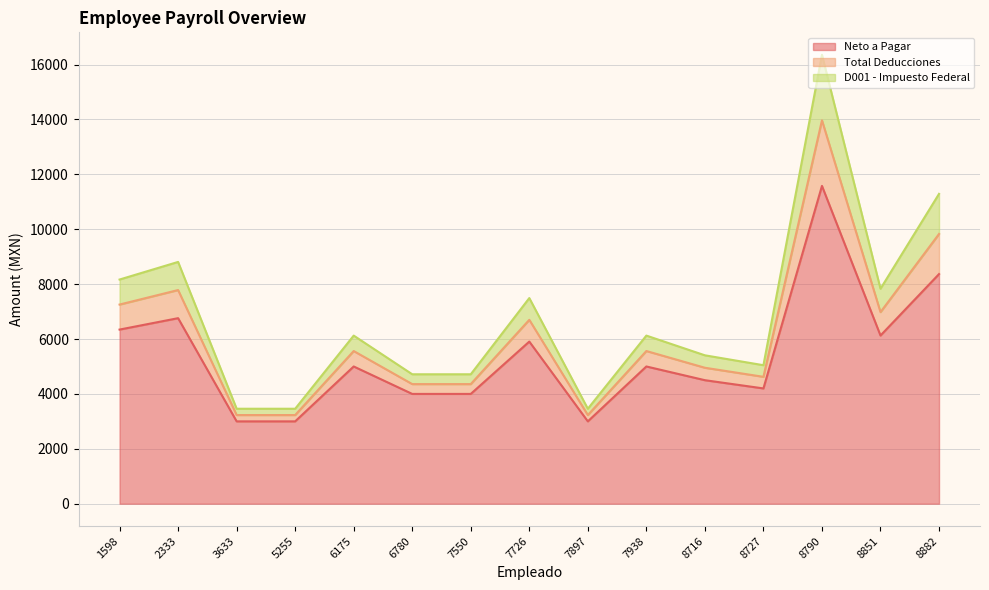

Does the chart display data point markers on the line(s)?

No